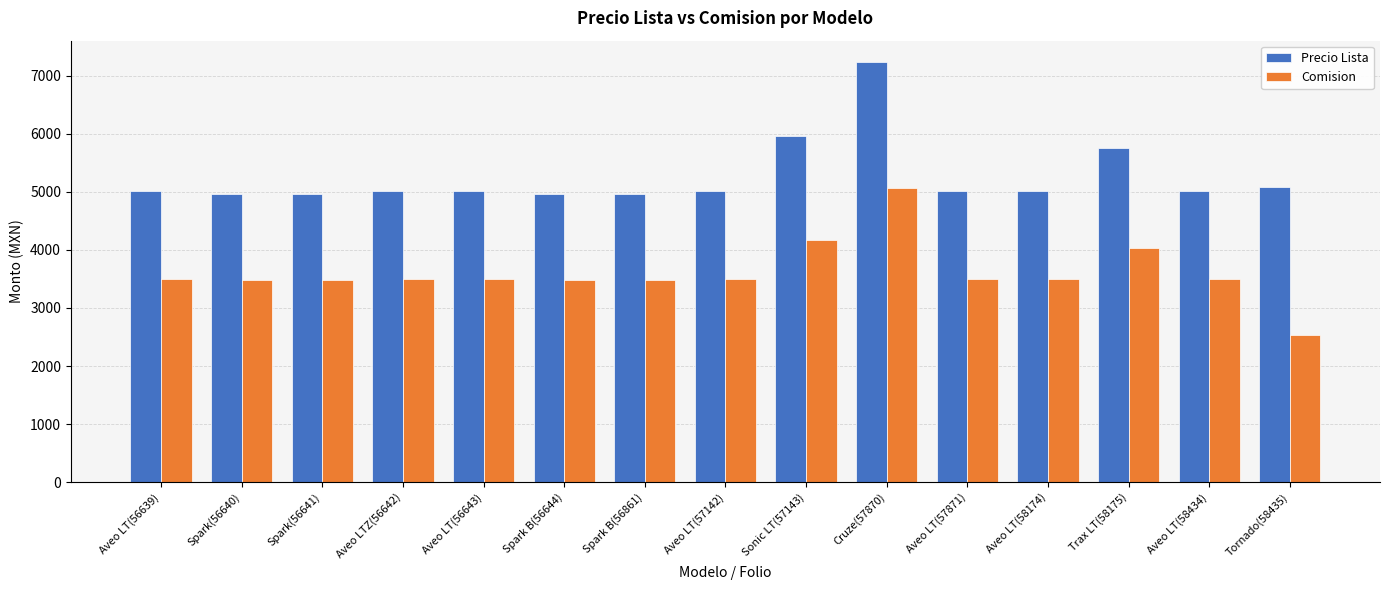

Where is Precio Lista nearest to the value 6102?

Sonic LT(57143)